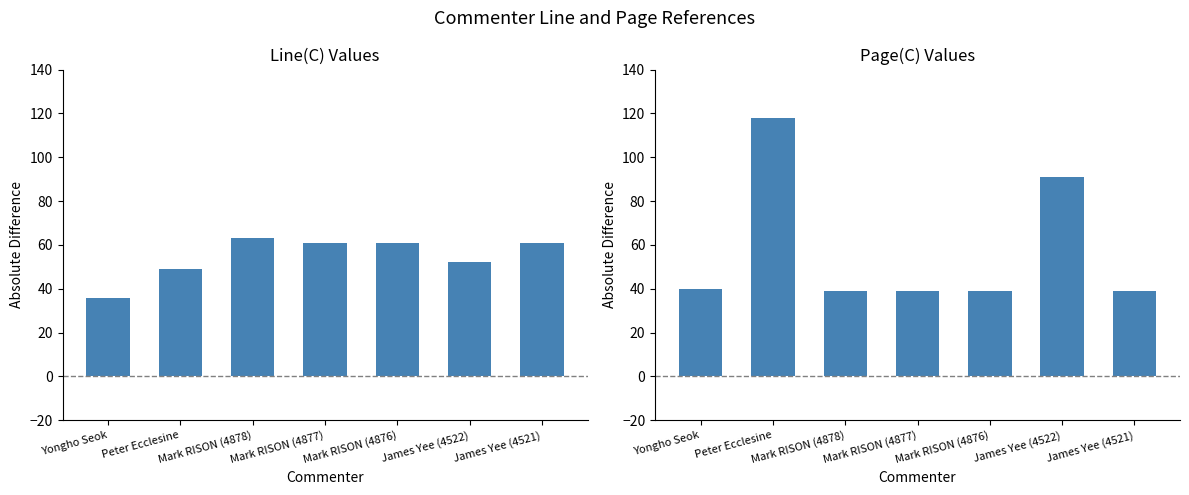

What is the label of the 1st bar from the left?

Yongho Seok